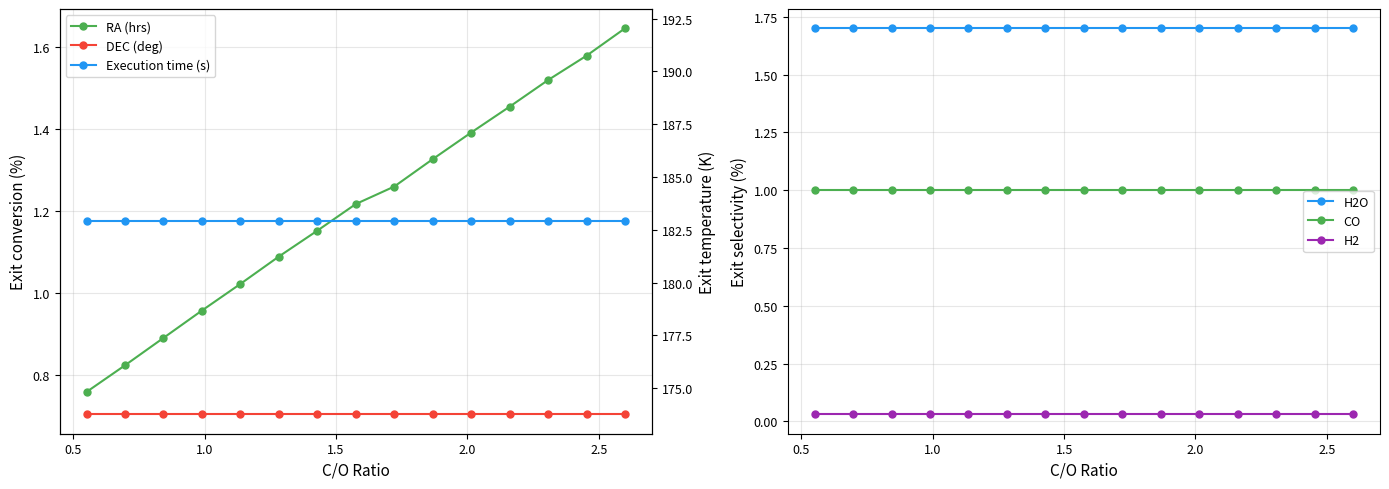

True or false: H2 and CO intersect in this chart.

False